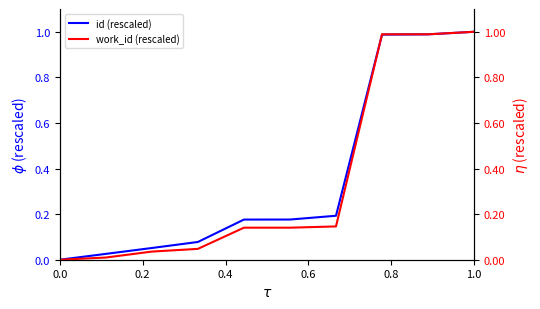

Is the value of work_id (rescaled) at 6 greater than the value of id (rescaled) at 6?

No